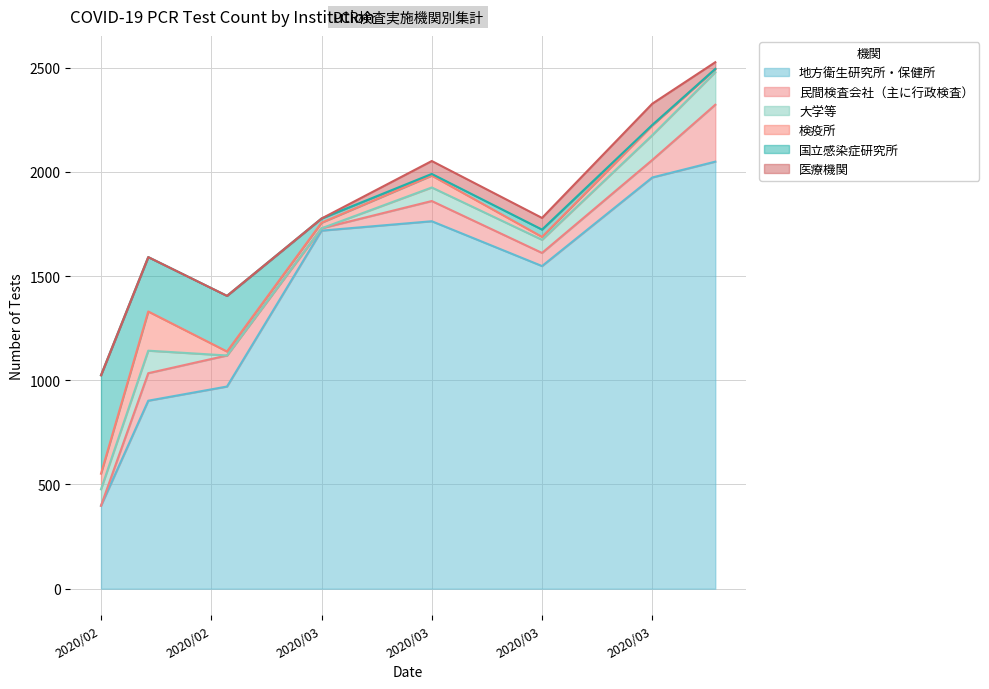

Does the chart display data point markers on the line(s)?

No